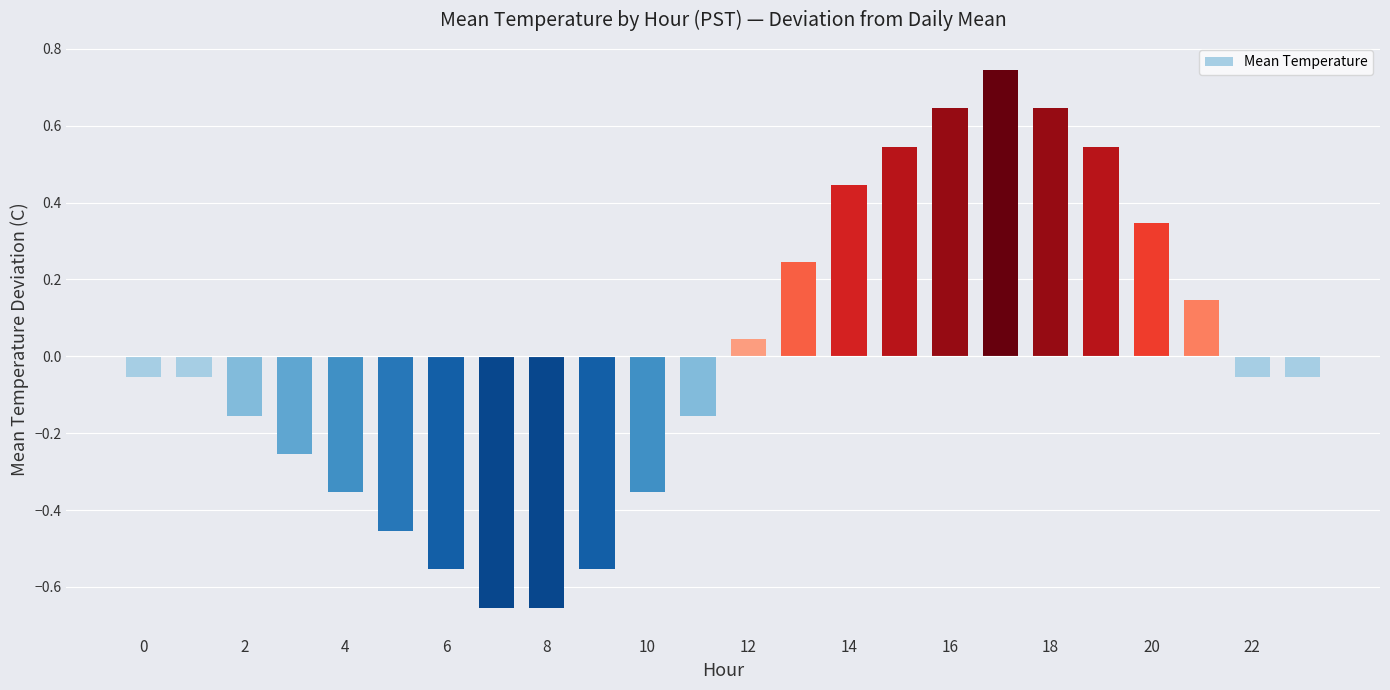

What is the difference between the second highest and second lowest values?

1.3